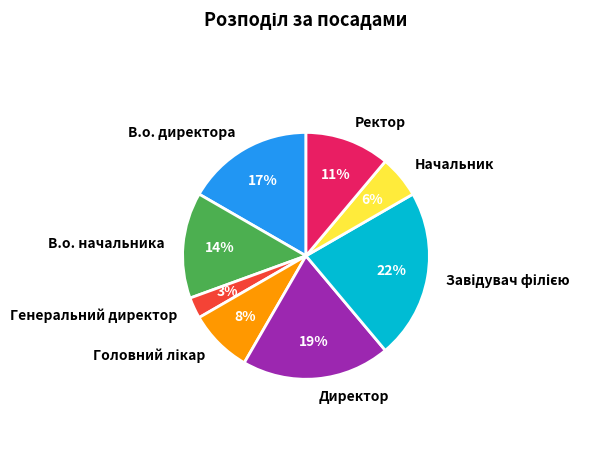

Which slice is the smallest?

Генеральний директор